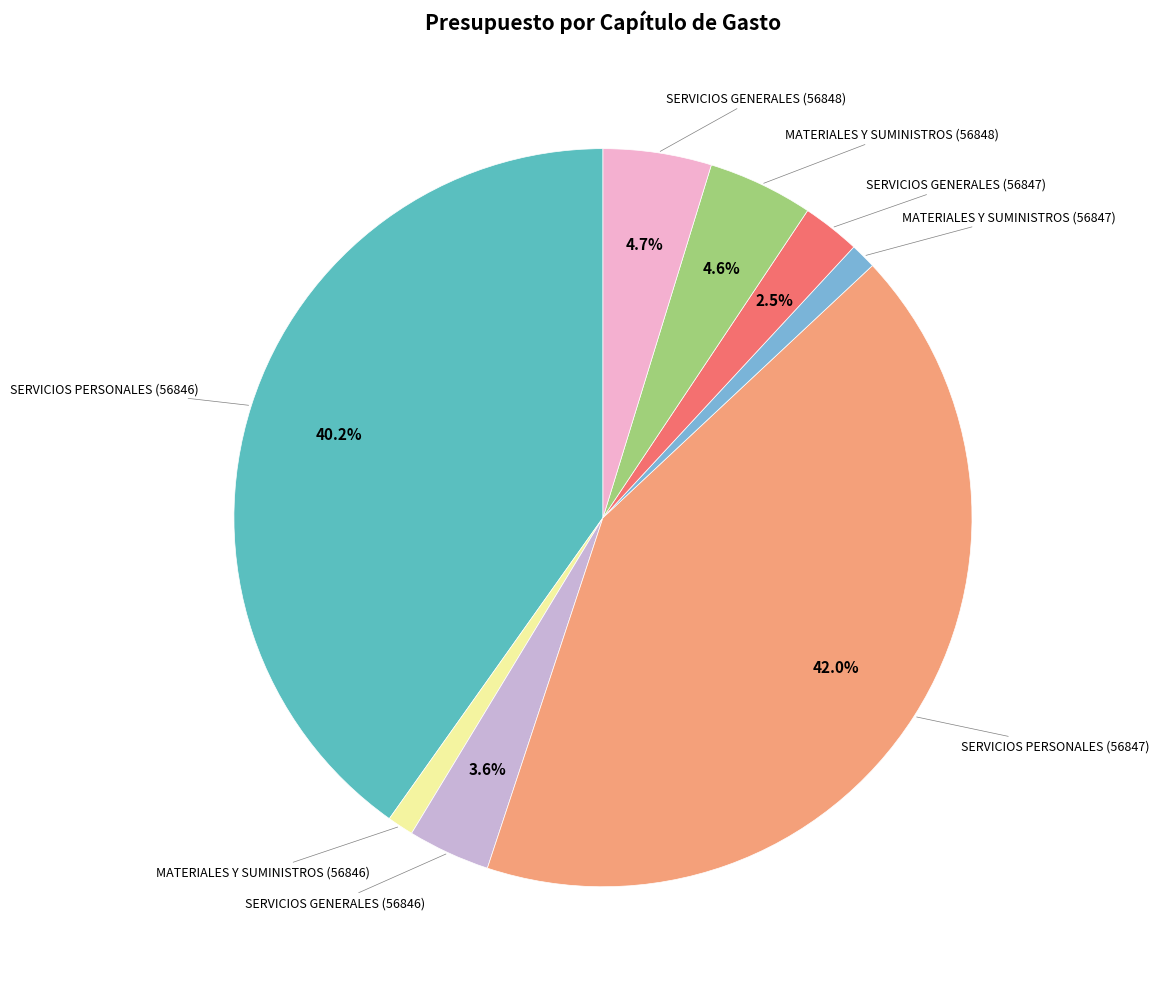

Is there a majority slice in this chart?

No